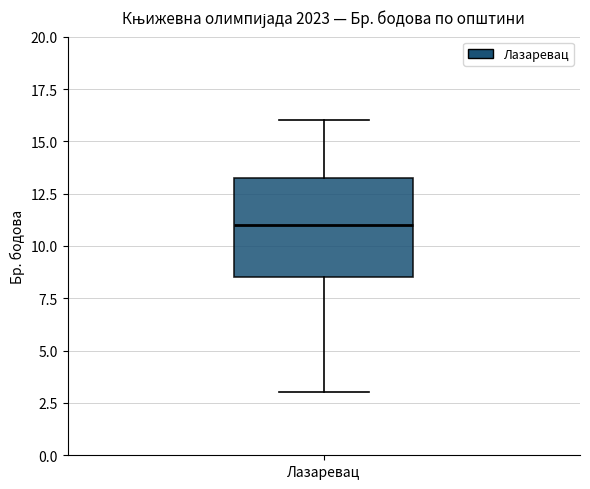

Read this box plot against the y-axis: the position of the median line, the range covered by the box, and the ends of both whiskers. The values are not printed on the chart, so give them approximately, as read against the axis.

median 11.0, box 8.5 to 13.5, whiskers 3.0 to 16.0